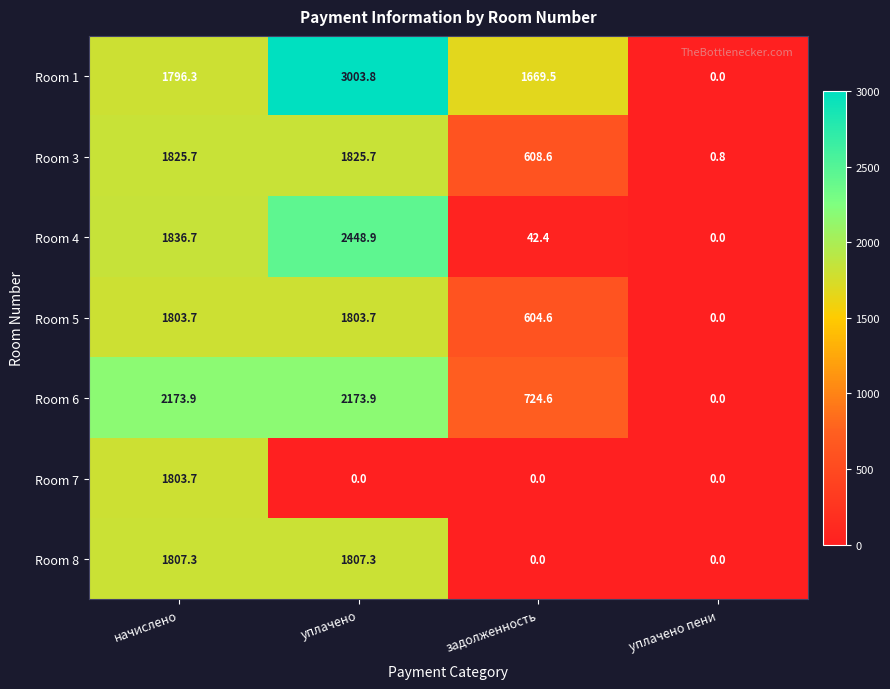

At which label is Room 4 closest to 1224?

начислено